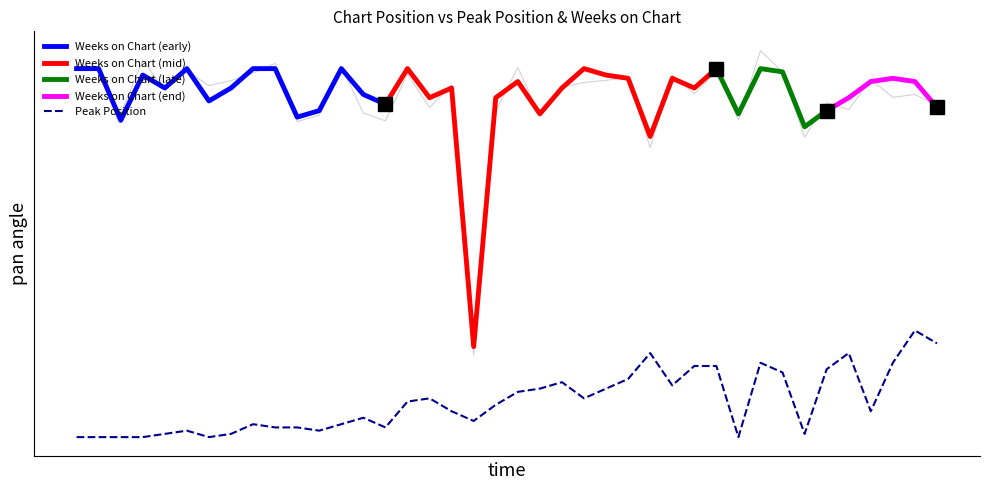

True or false: Weeks on Chart and Peak Position cross at least once.

False